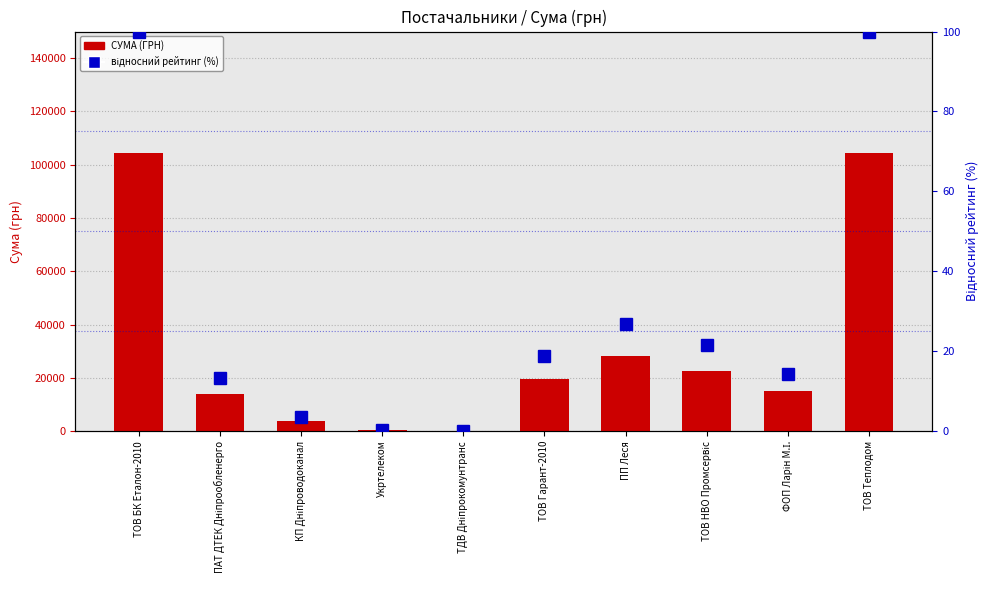

What is the highest value of the відносний рейтинг (%) series?

100.0